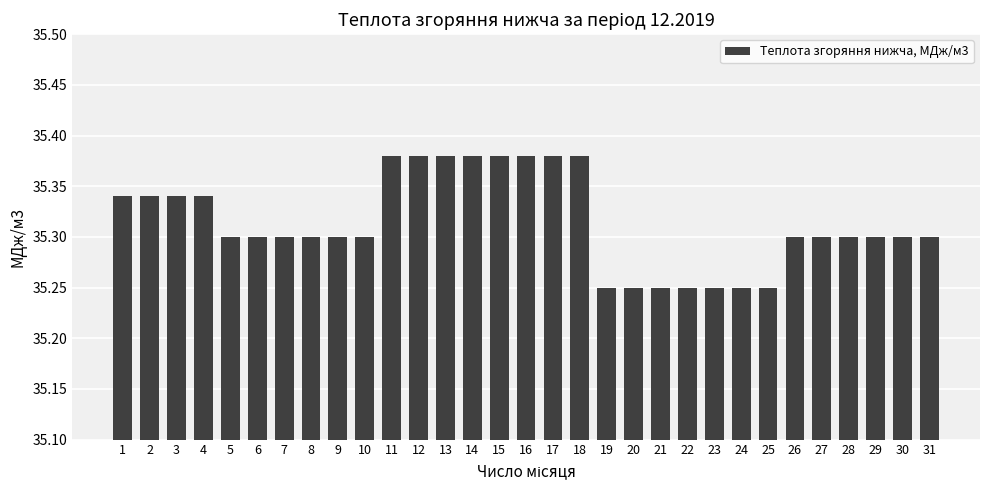

Does the chart contain stacked bars?

No